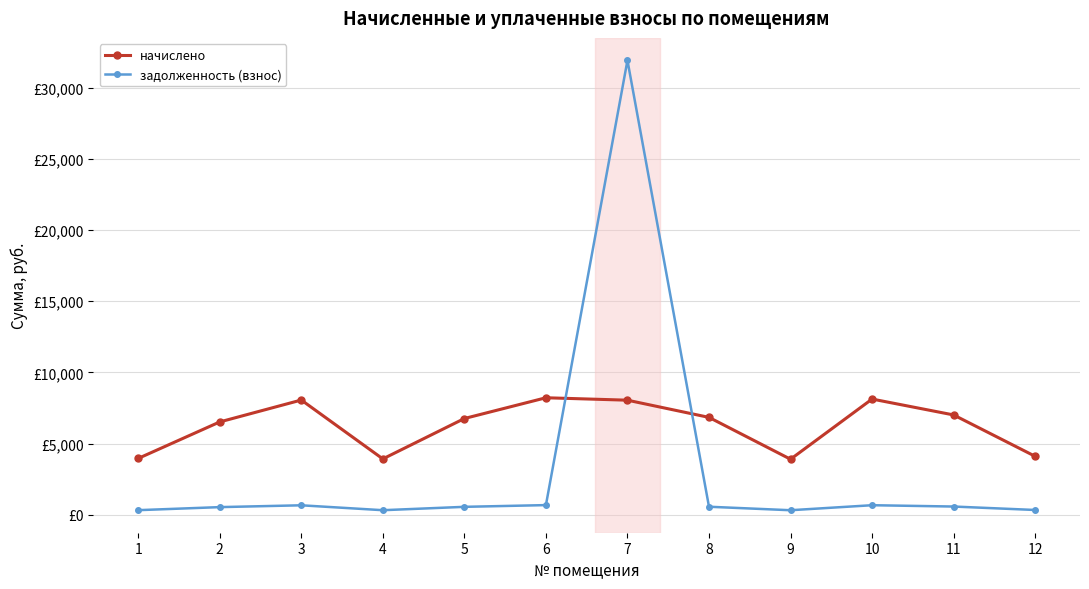

At which label does начислено reach its peak?

6